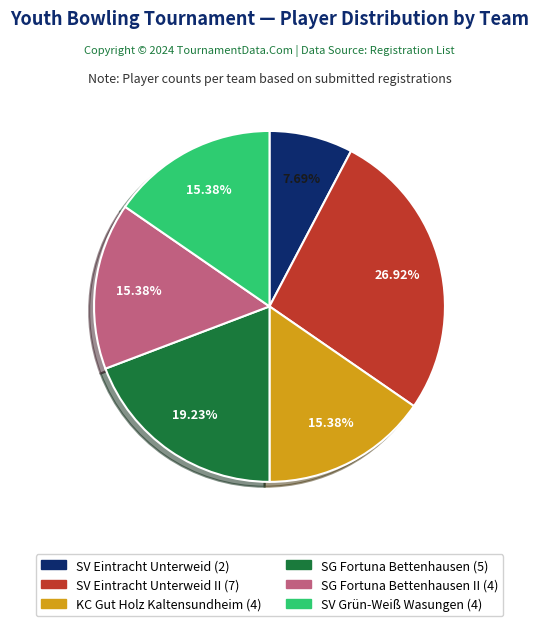

Does any single category account for the majority?

No